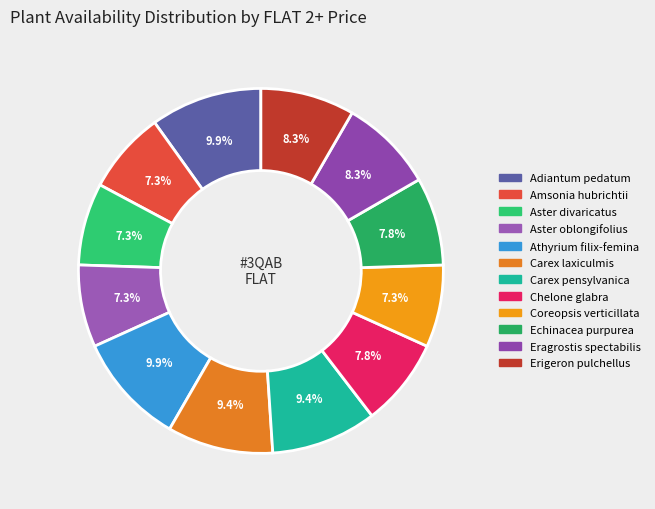

Does Adiantum pedatum account for over 50% of the chart?

No